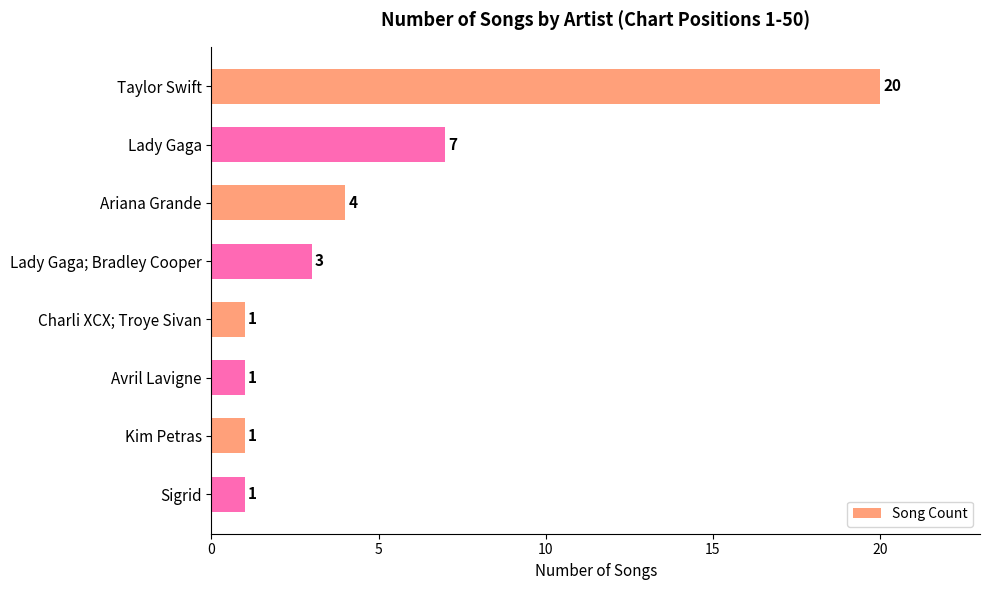

What is the difference between the maximum and minimum values?

19